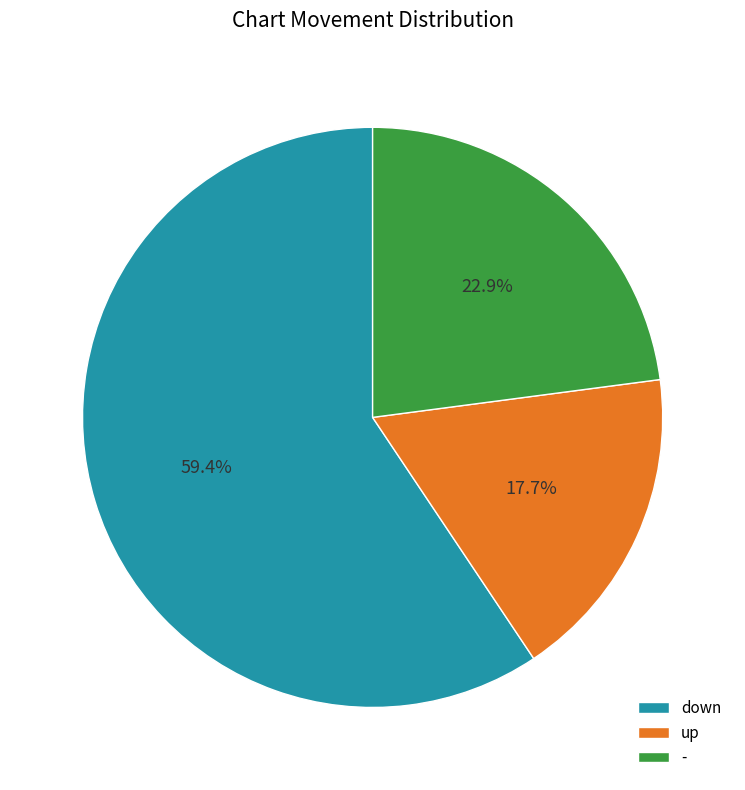

What is the ratio of the value at down to the value at -?

2.6